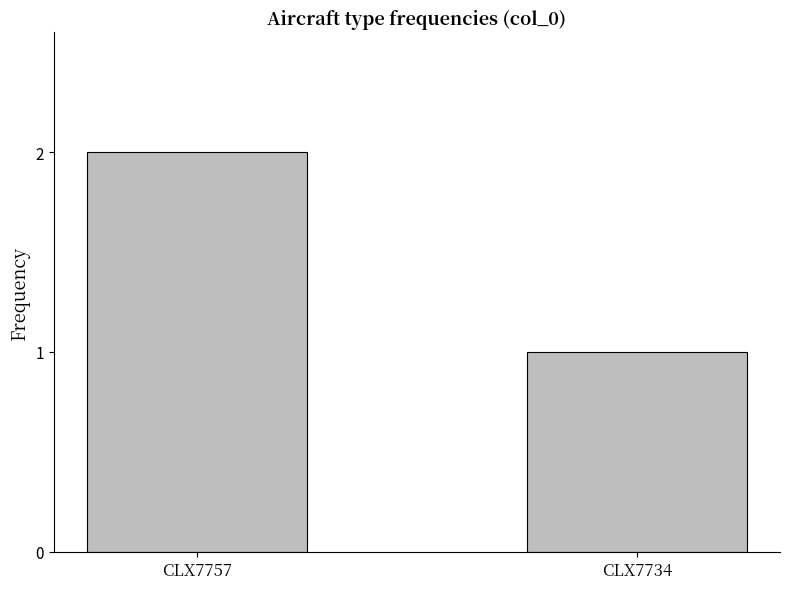

What is the maximum value shown in the chart?

2